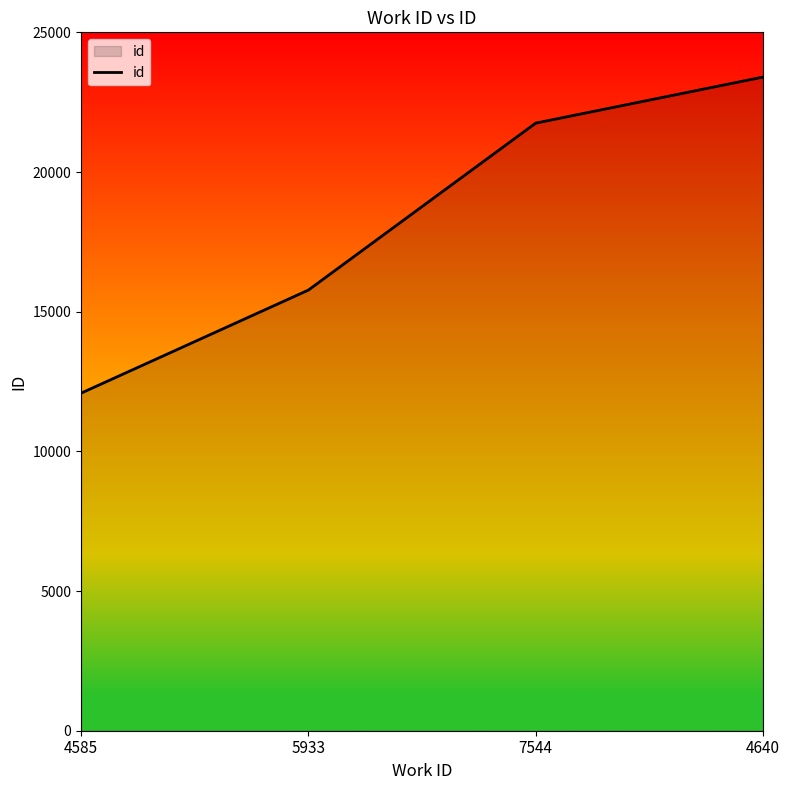

What is the greatest value displayed?

23399